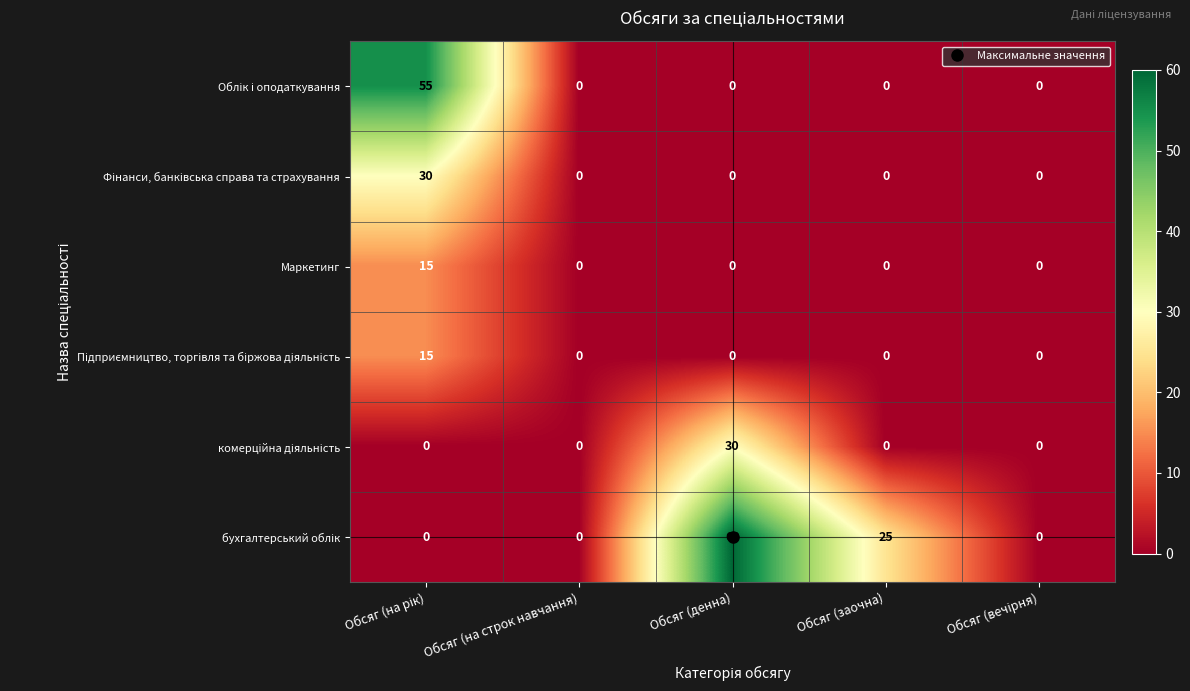

What is the spread (max minus min) of values at Обсяг (заочна)?

25